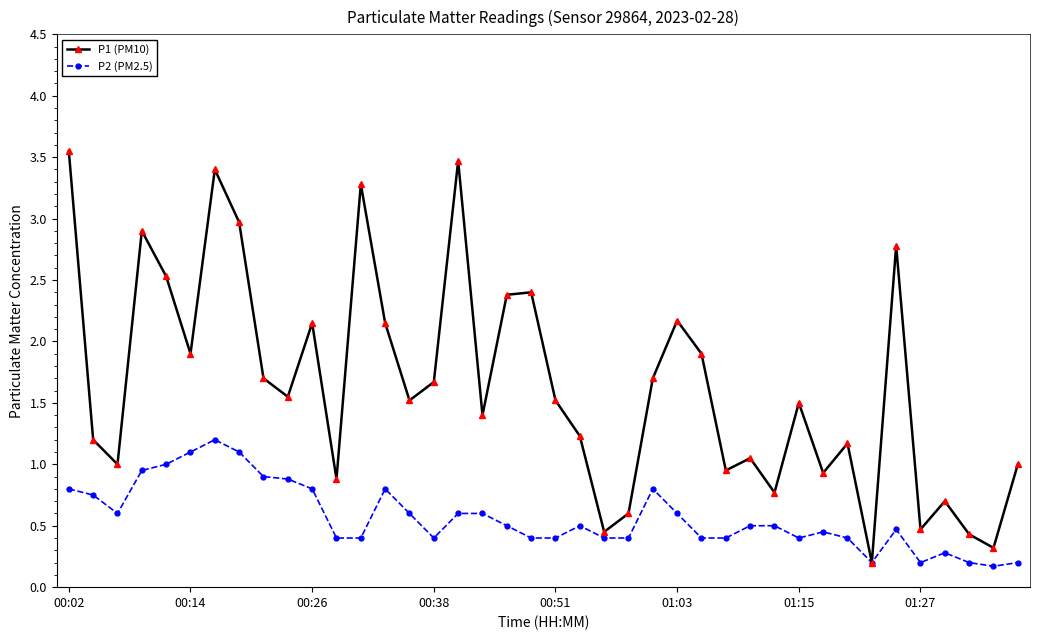

Rank the series by their average value, from lowest to highest.

P2 (PM2.5), P1 (PM10)